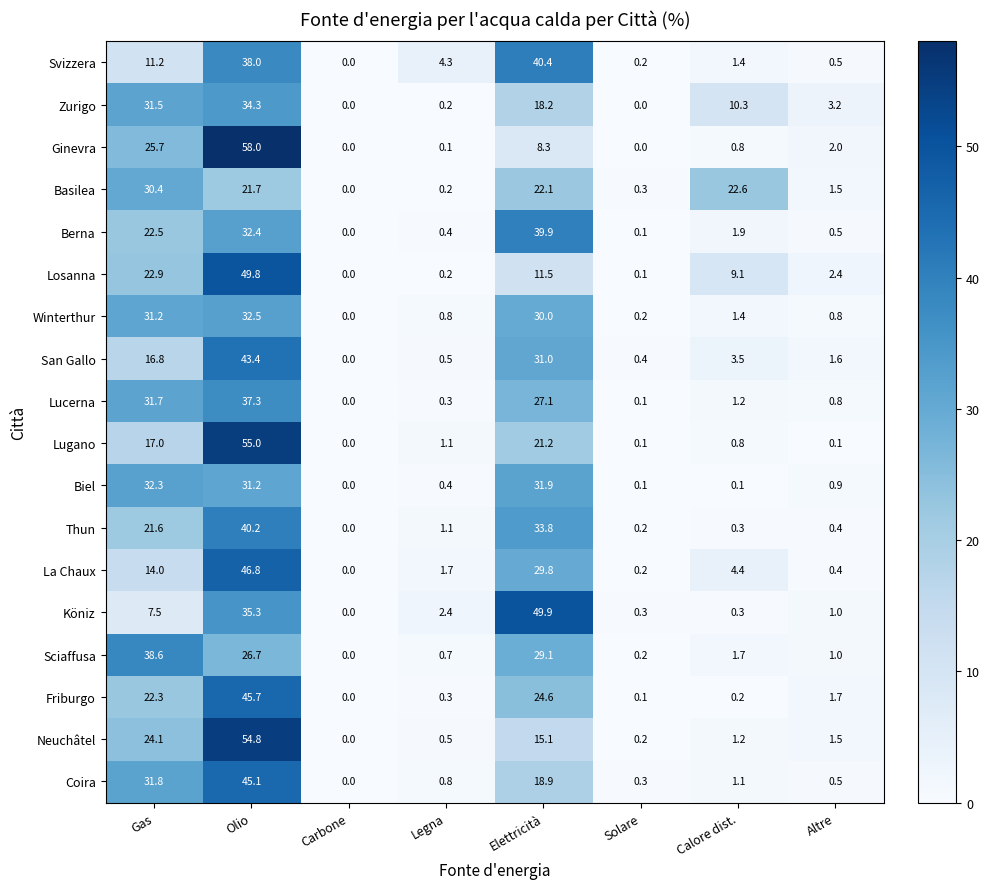

List the series in order of their peak value, lowest first.

Basilea, Biel, Winterthur, Zurigo, Lucerna, Sciaffusa, Berna, Thun, Svizzera, San Gallo, Coira, Friburgo, La Chaux, Losanna, Köniz, Neuchâtel, Lugano, Ginevra